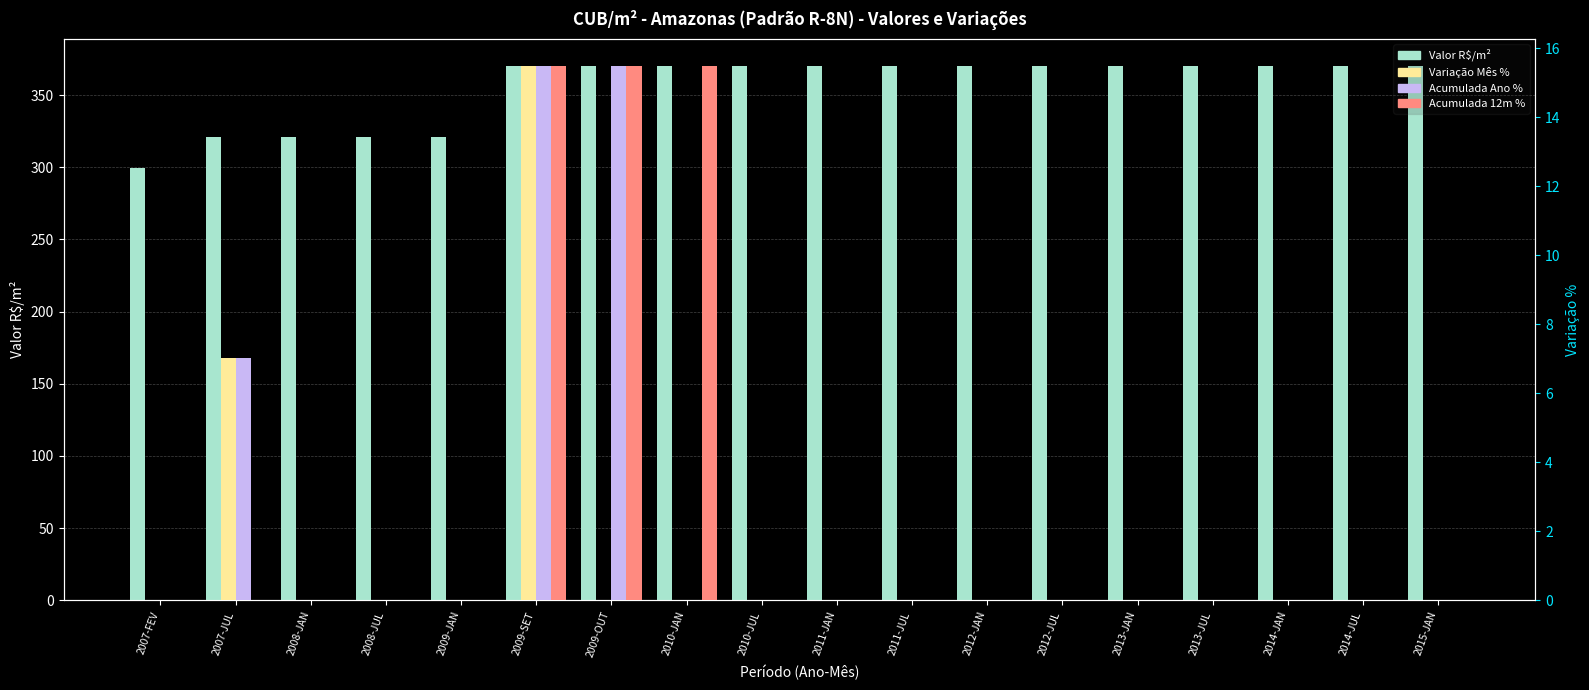

What is the value of the Valor R$/m² bar at the 1st from the left?

299.7